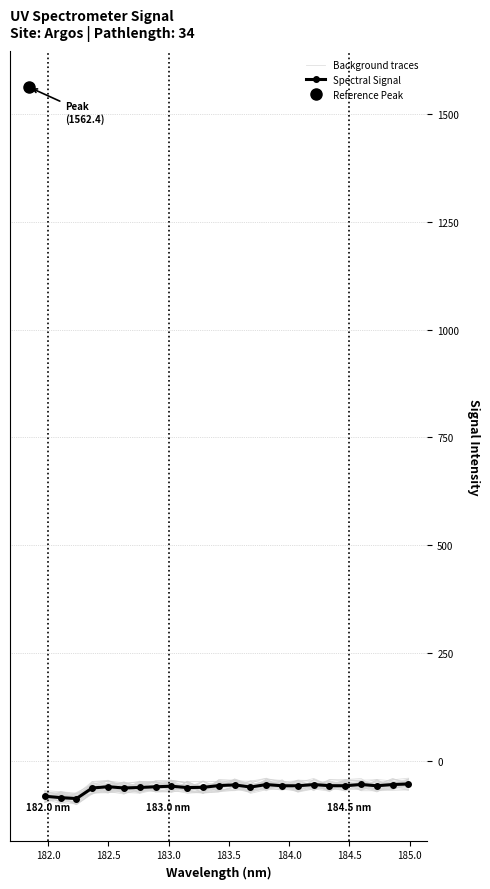

How many times do Background traces and Spectral Signal cross each other?

10